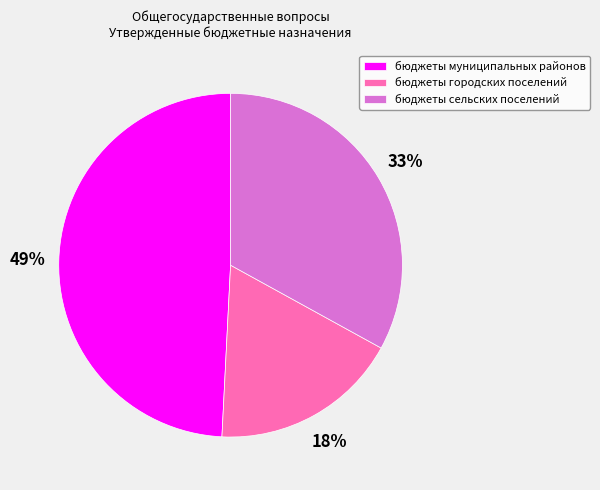

How many slices are in this pie chart?

3